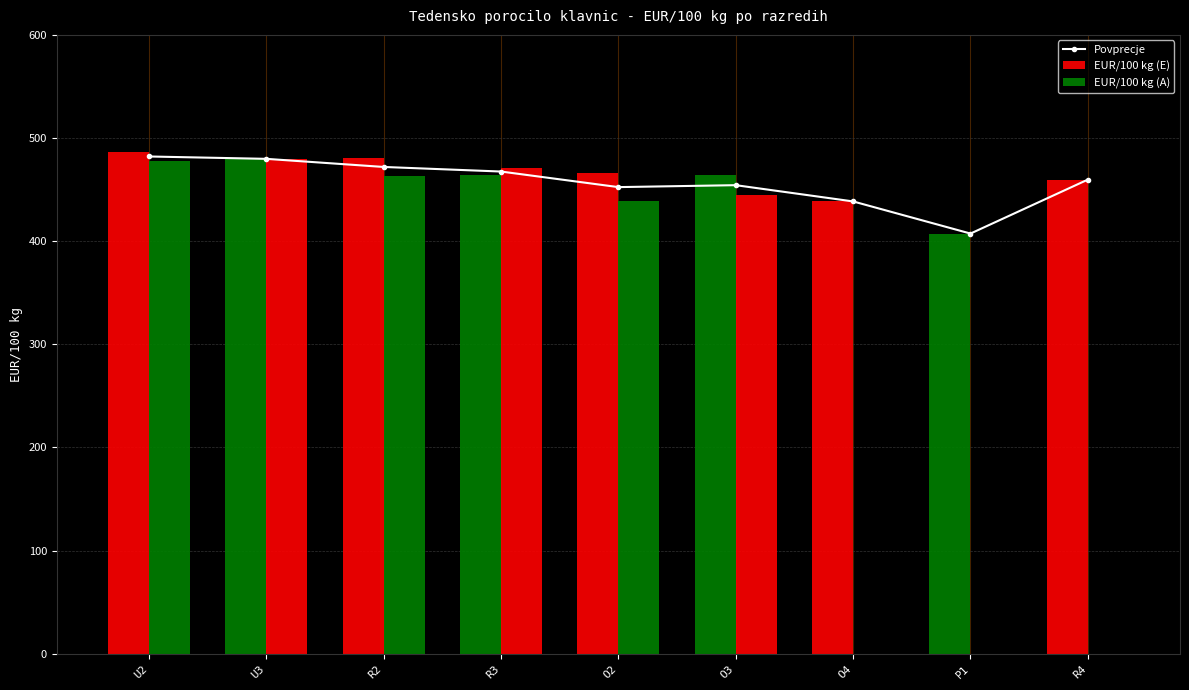

How many positive values does the EUR/100 kg (A) series have?

6